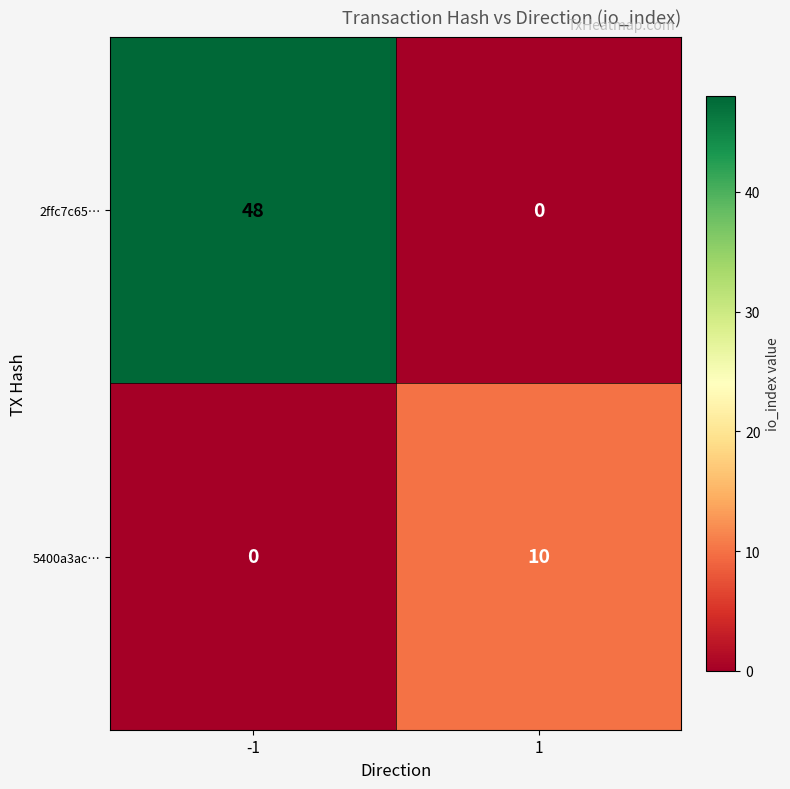

What is the total value across all series at 1?

10